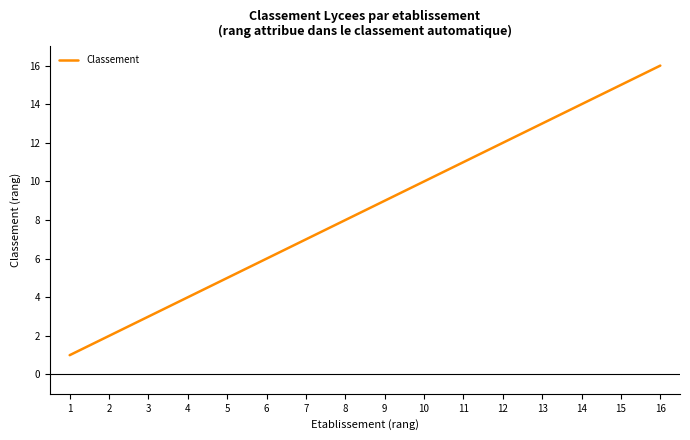

Is it true that the value at 2 is 1?

False